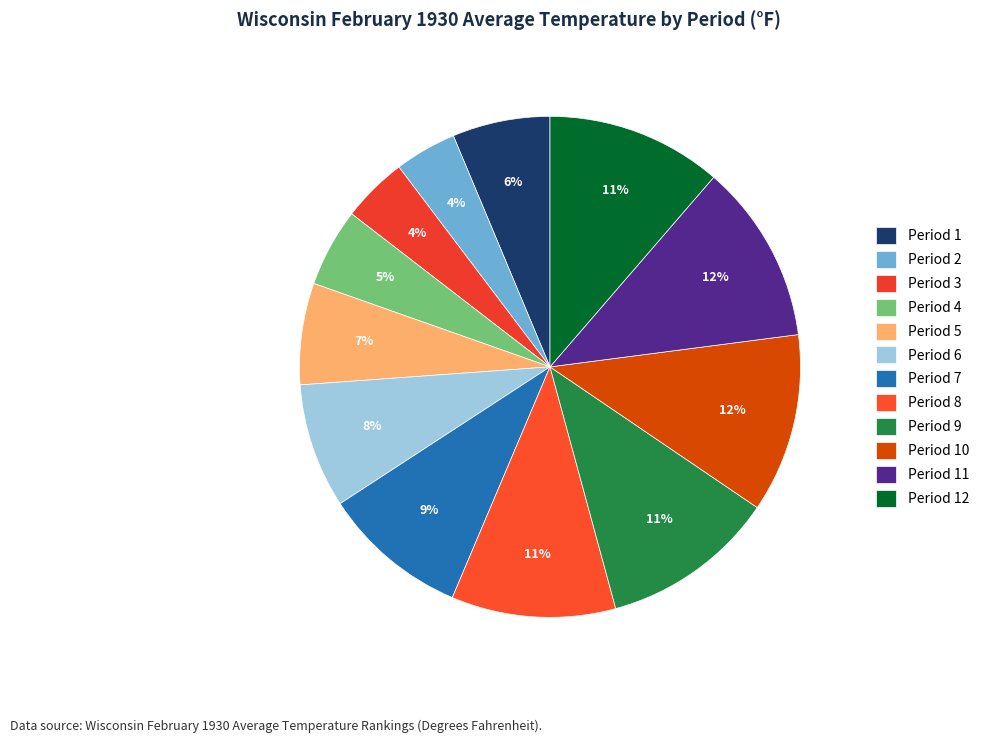

How many segments does this pie chart have?

12